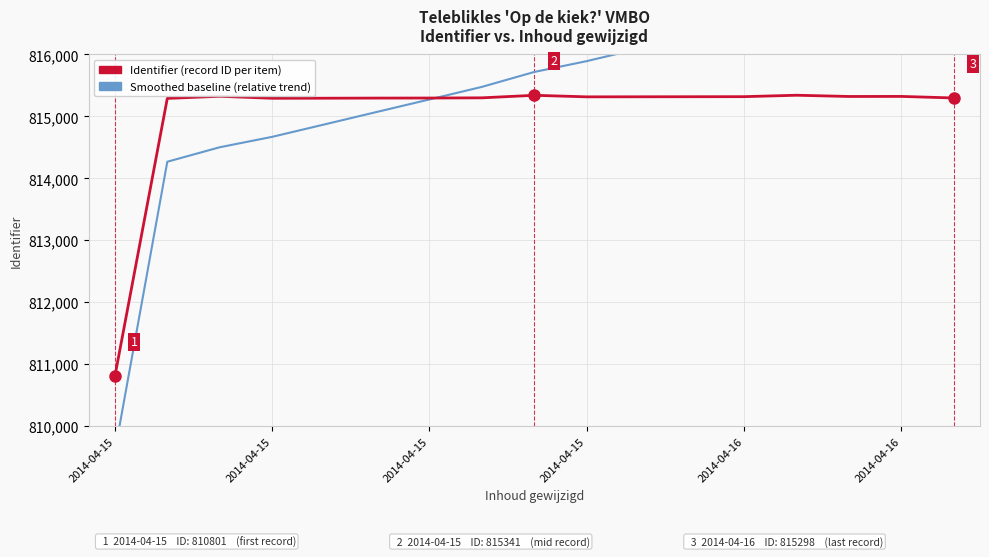

At which category is the sum across all series the highest?

16